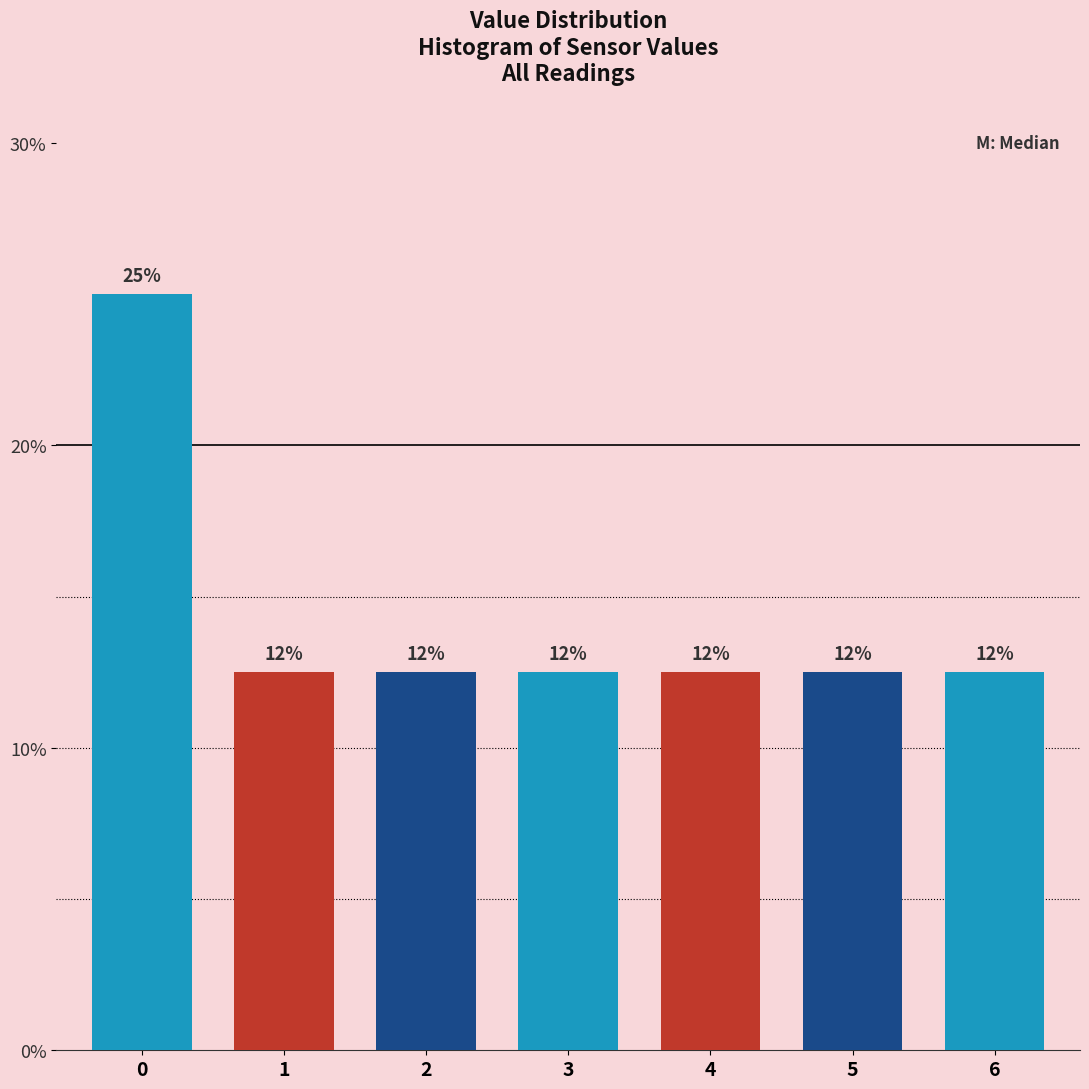

Does the chart contain any negative values?

No